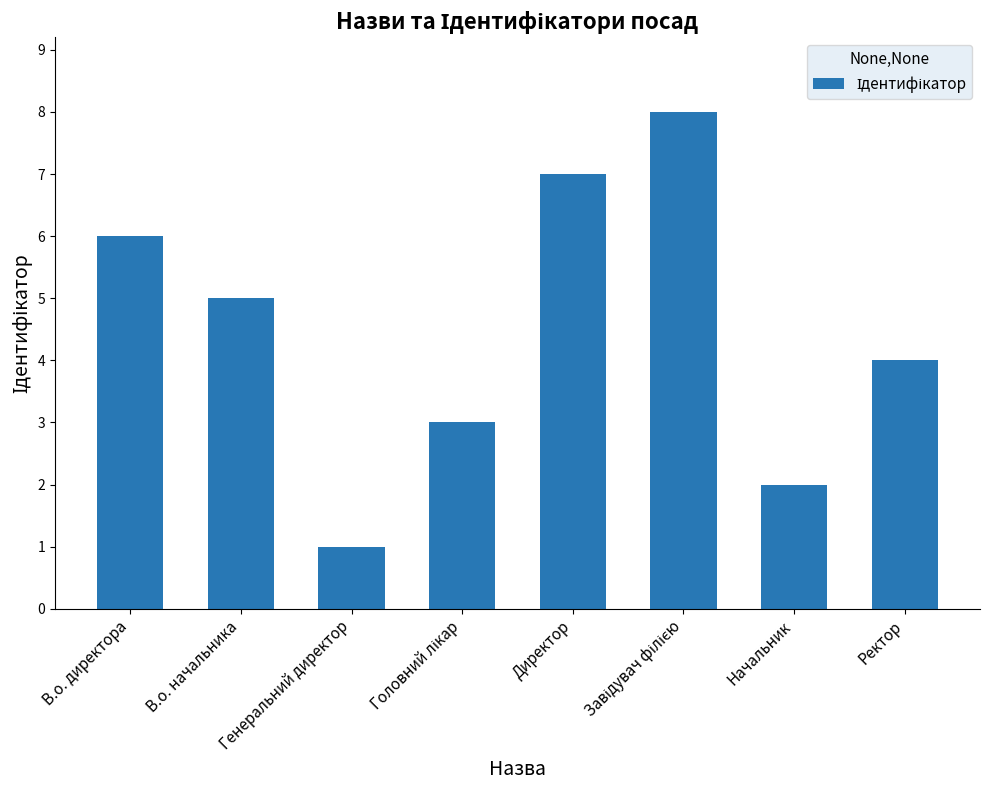

Count the number of data series in this chart.

1